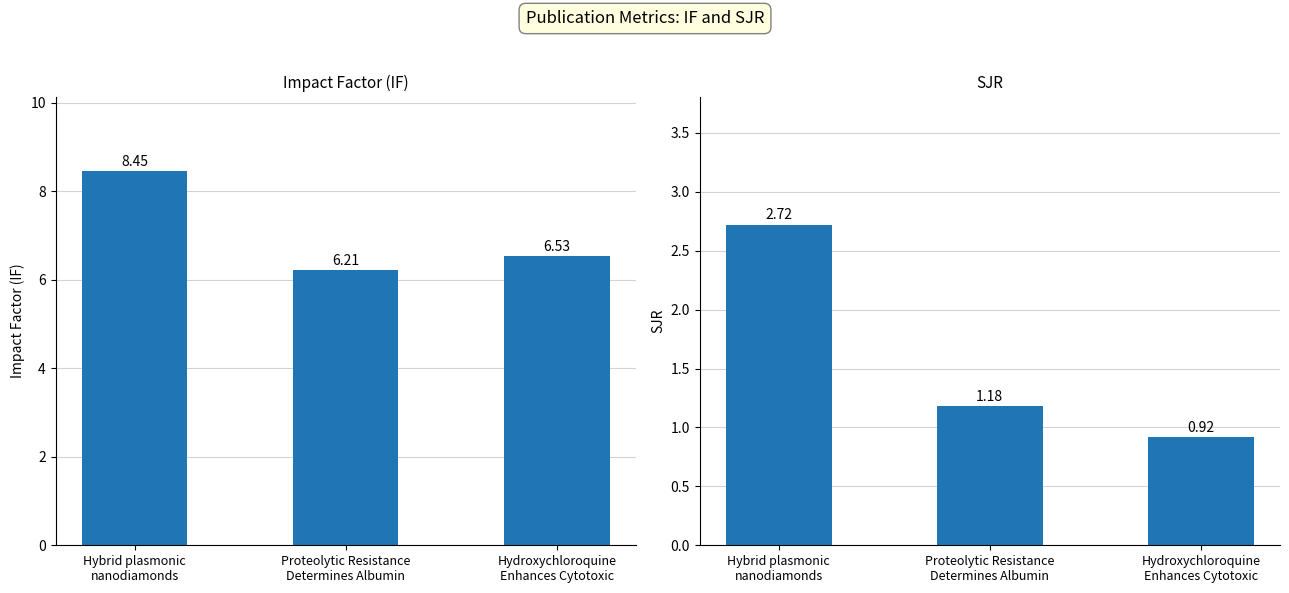

What position from the right is Proteolytic Resistance
Determines Albumin?

2